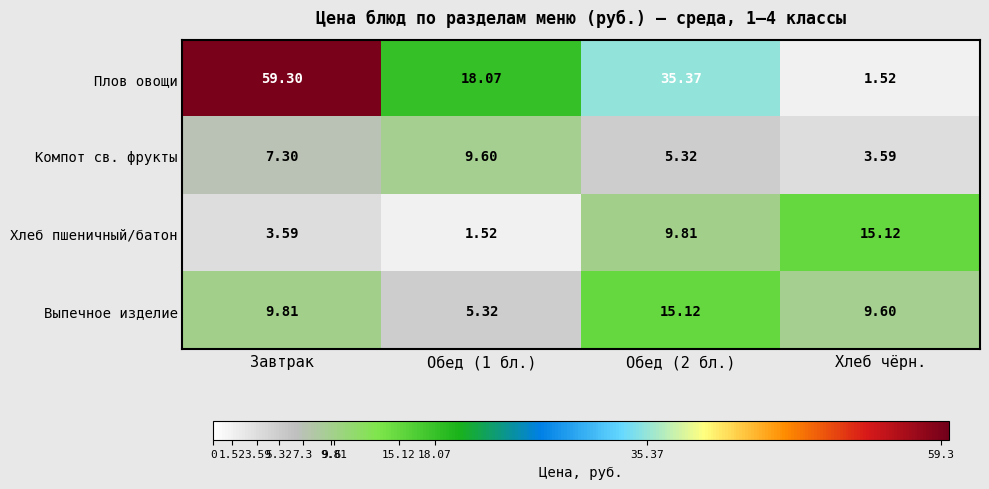

Which series has the widest spread of values?

Плов овощи